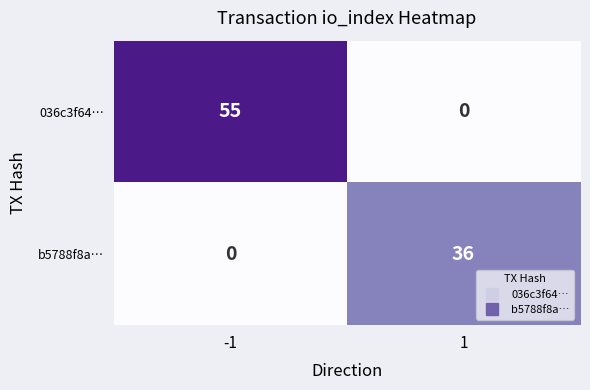

What is the spread (max minus min) of values at 1?

36